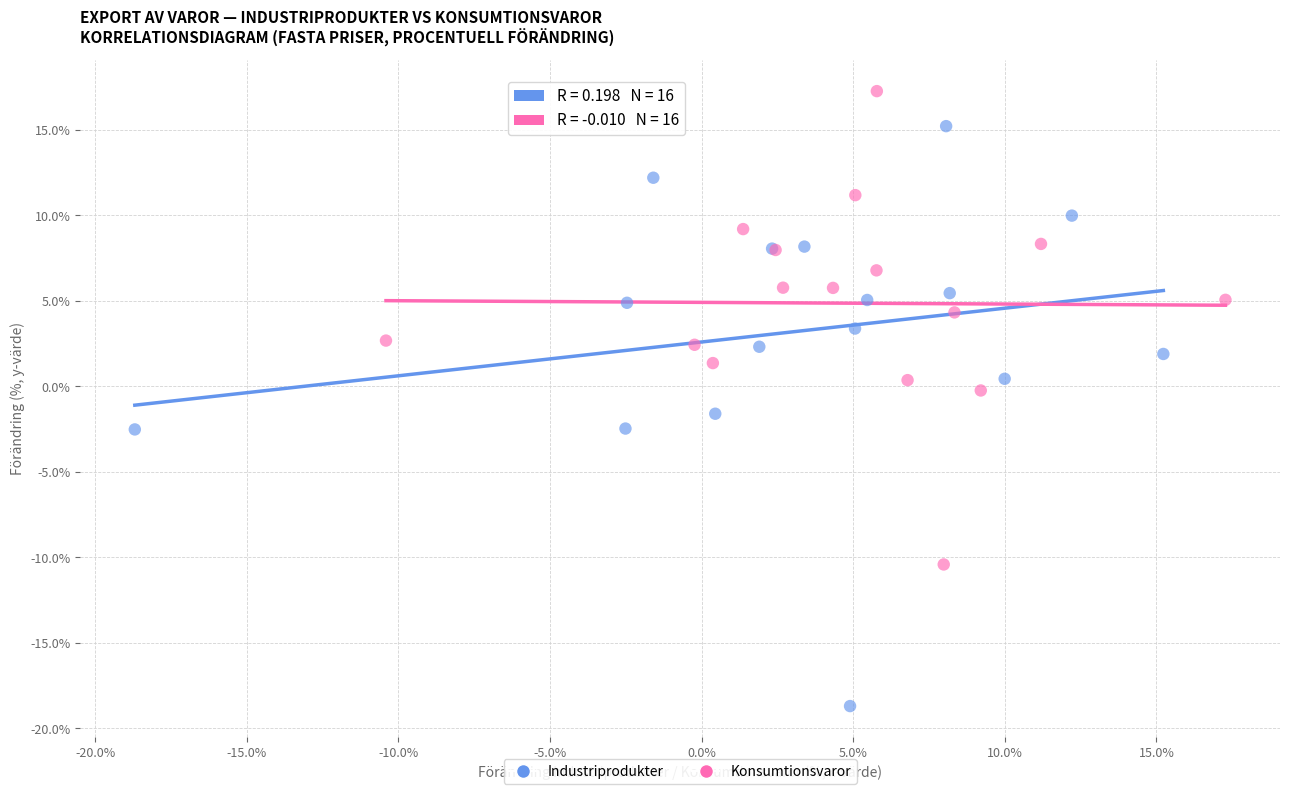

Which series reaches the minimum Y coordinate?

Industriprodukter